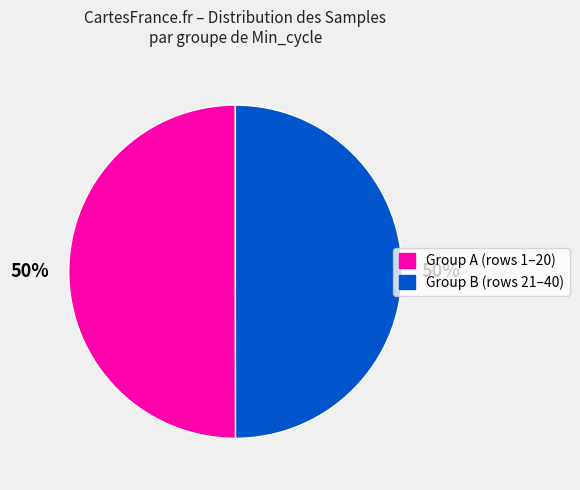

How many slices are in this pie chart?

2